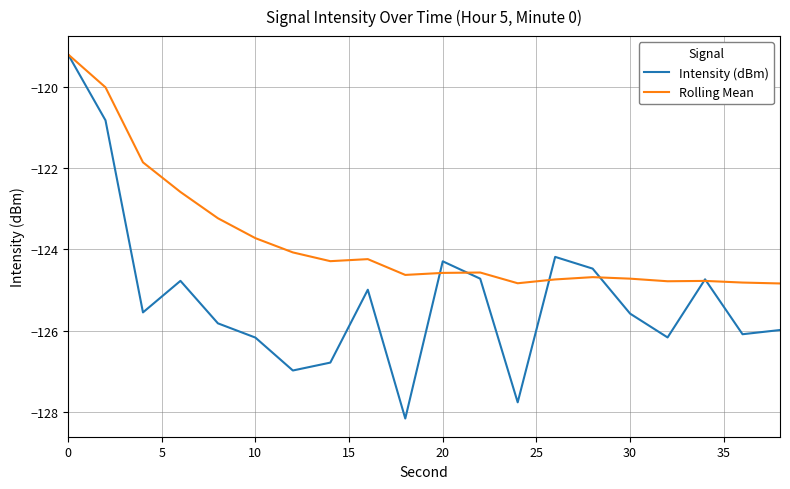

What is the maximum value shown in the chart?

-119.2